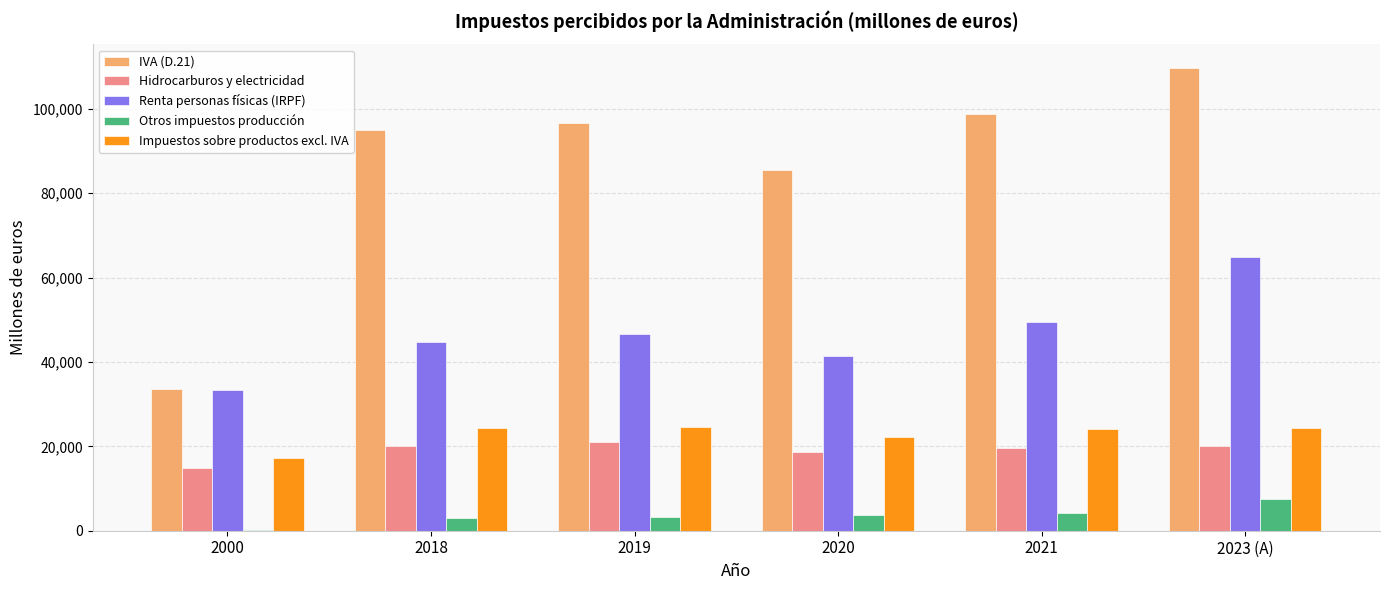

The Impuestos sobre productos excl. IVA series shows 24456 at 2023 (A). True or false?

True